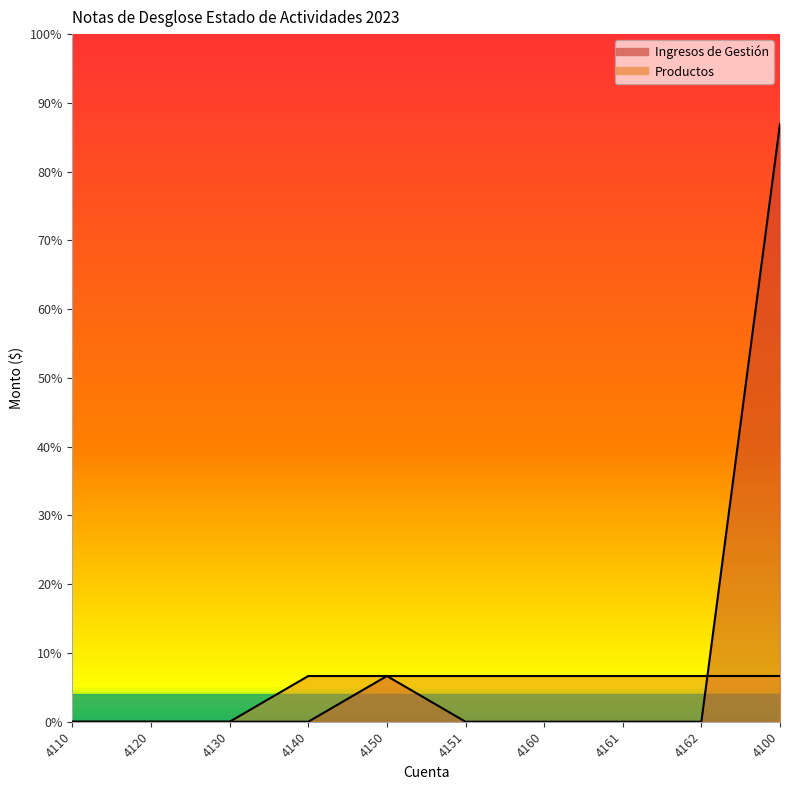

List the labels in order of Ingresos de Gestión value, largest first.

4100, 4150, 4110, 4120, 4130, 4140, 4151, 4160, 4161, 4162